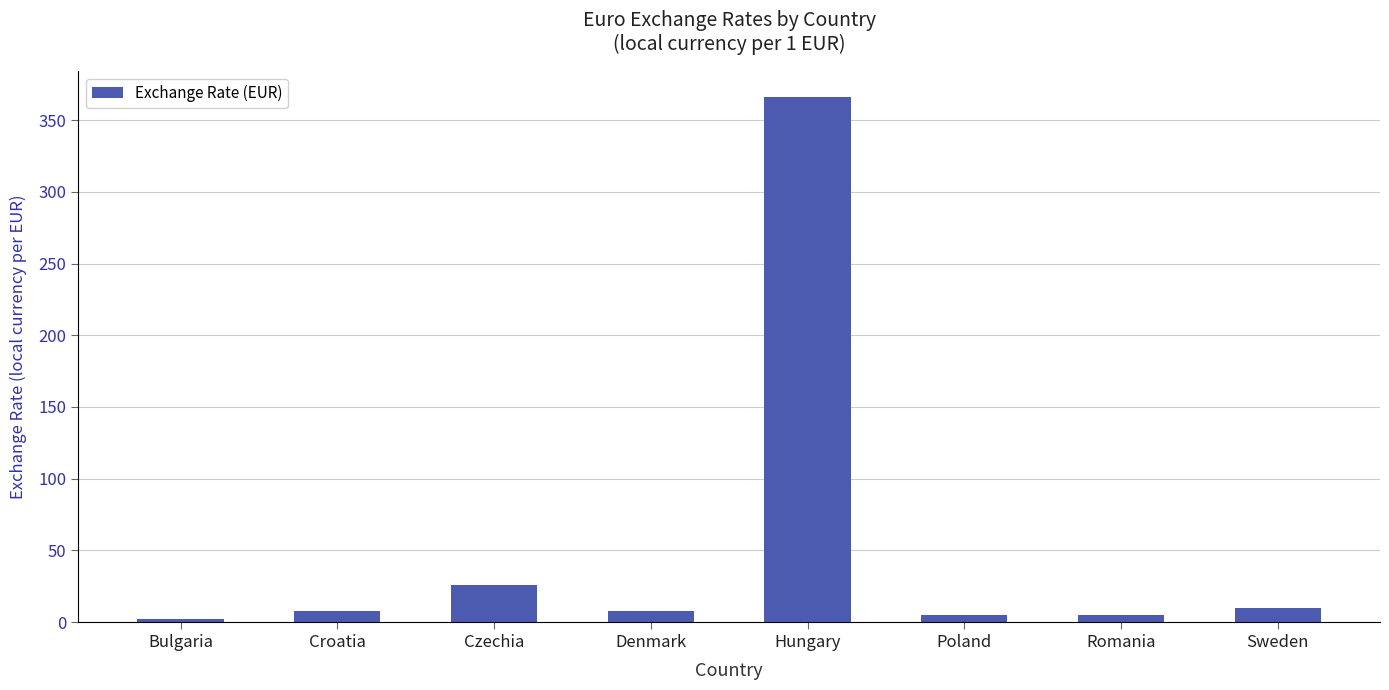

What is the sum of all values?

428.1